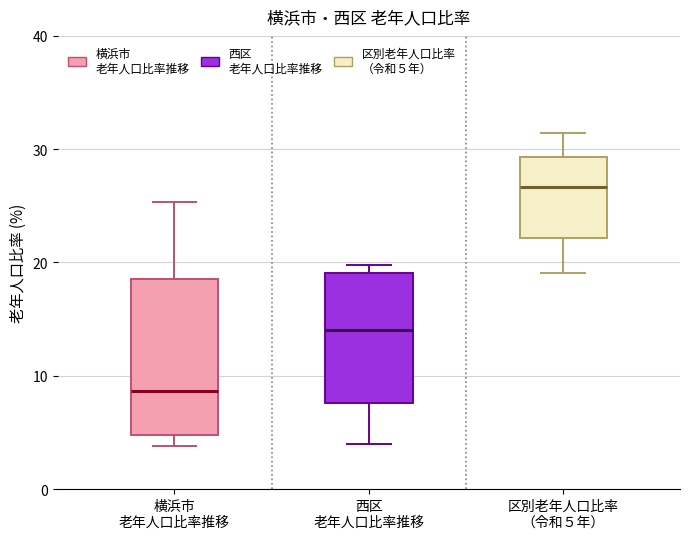

Which box has the highest median line?

区別老年人口比率 （令和５年）